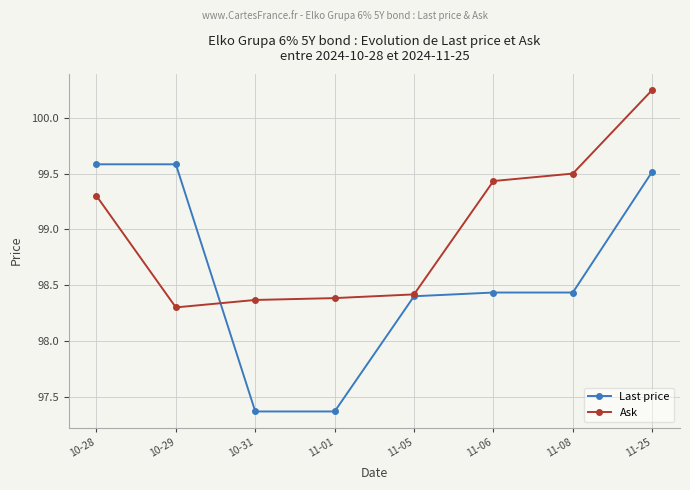

At 11-01, list the series in order from smallest to largest.

Last price, Ask